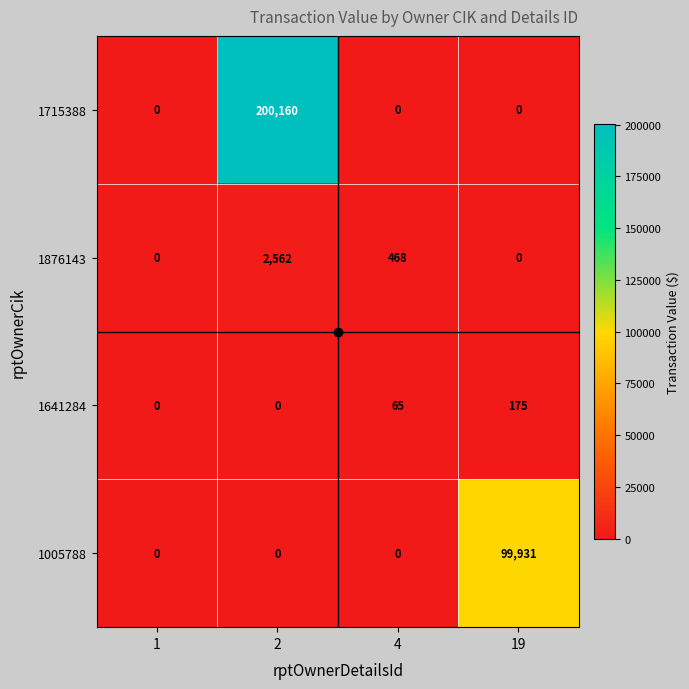

What is the maximum value shown in the chart?

200160